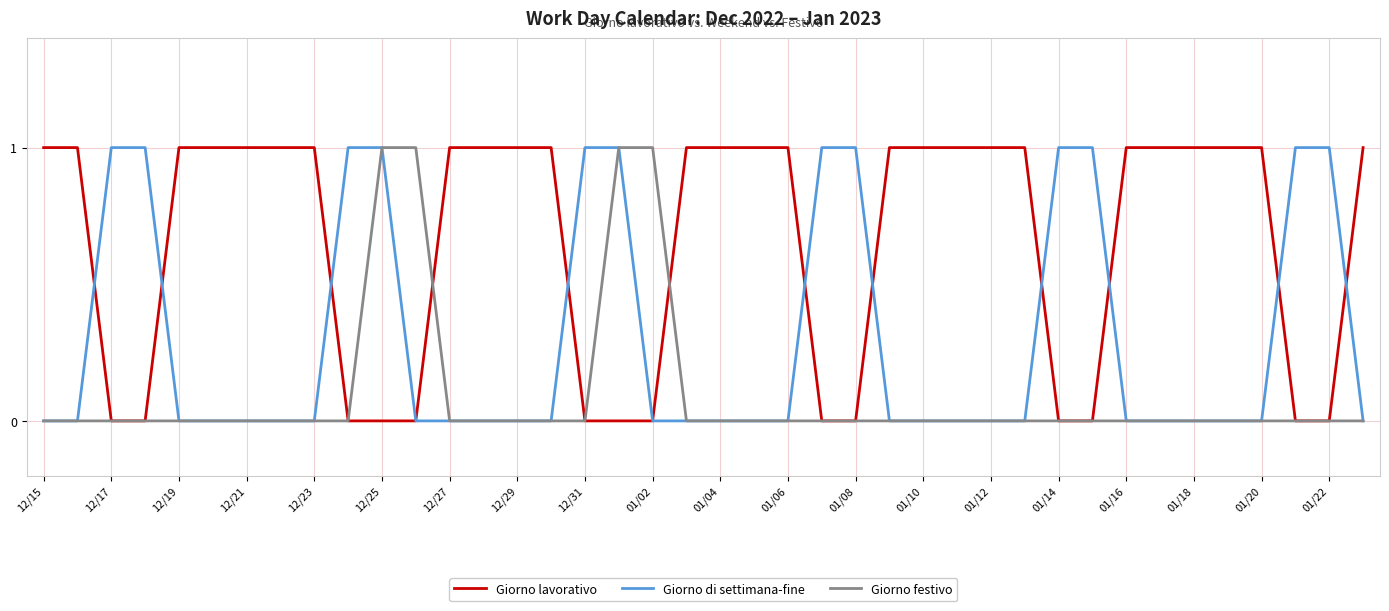

Which series has the largest total across all categories?

Giorno lavorativo